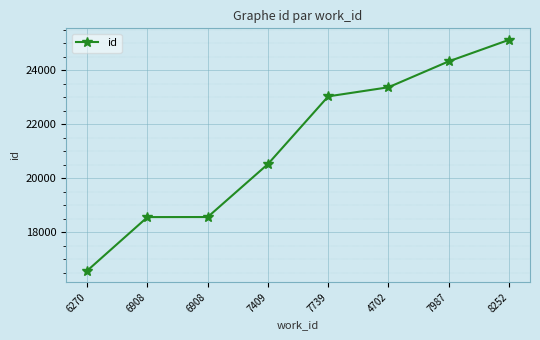

True or false: the data shows 20530 at 7409.

True